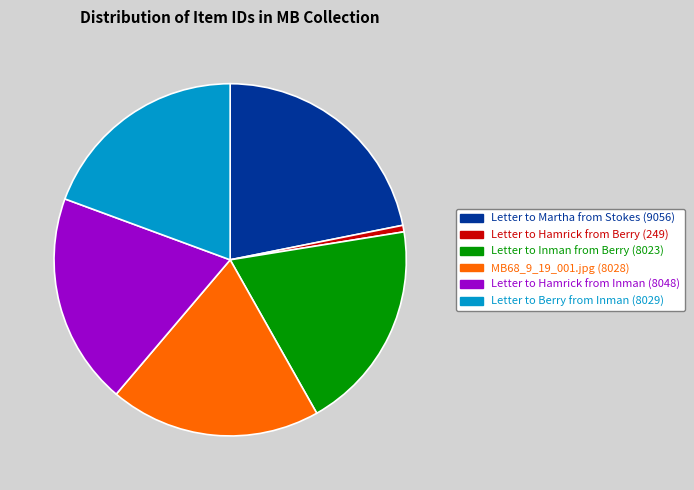

How many segments does this pie chart have?

6